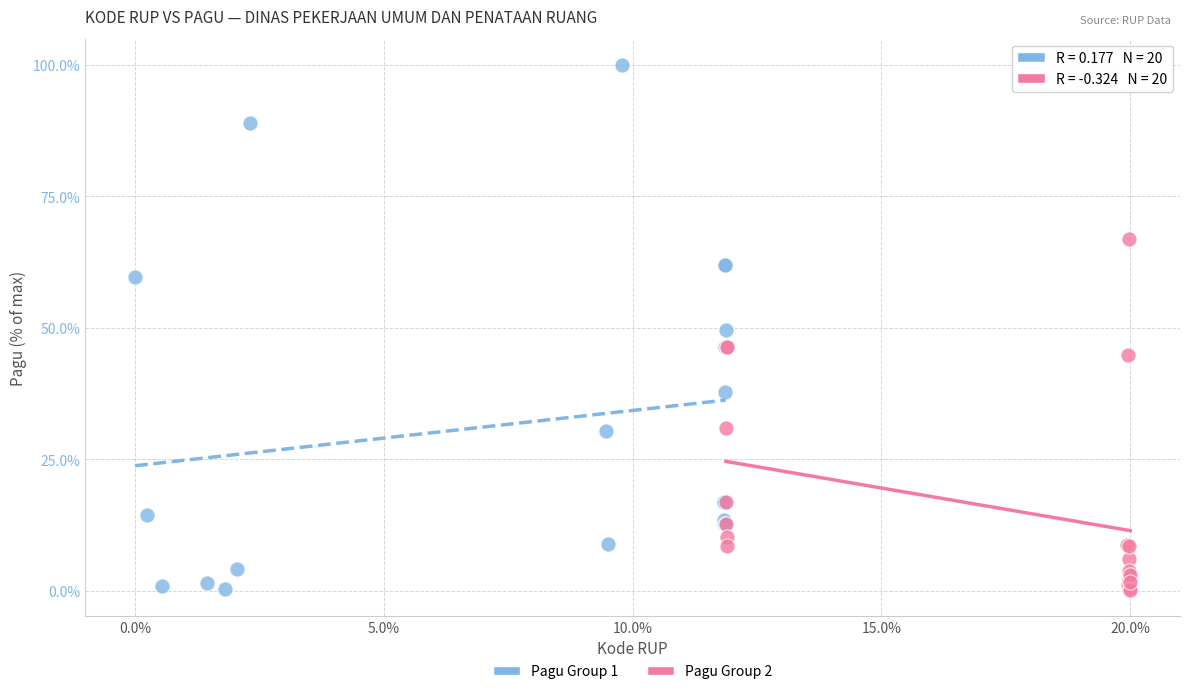

Which series has the widest spread of Y values?

Pagu Group 1